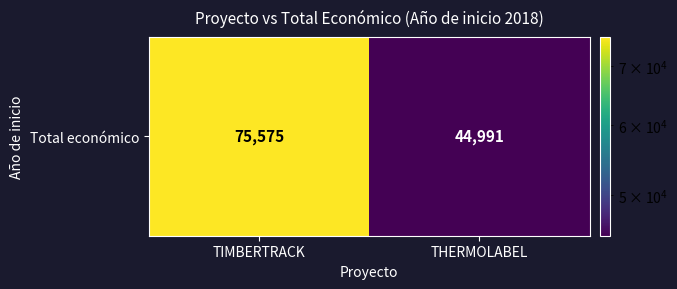

Reading left to right, list all the values displayed in this chart.

75575	44991